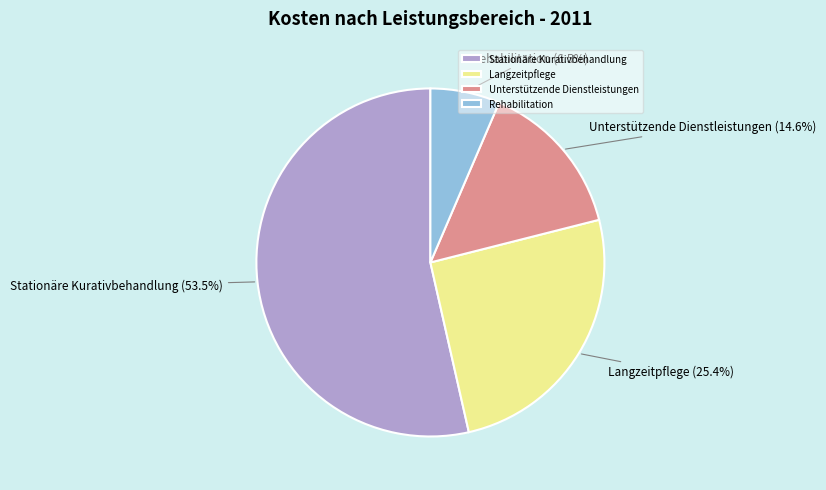

Combined, do Stationäre Kurativbehandlung and Unterstützende Dienstleistungen account for over 50%?

Yes